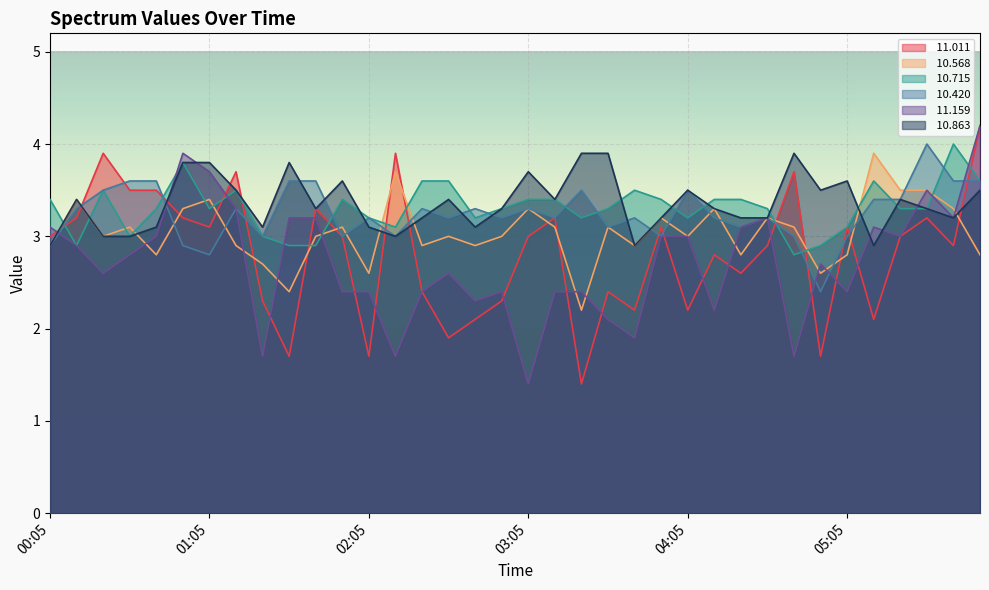

Reading right to left, extract all data points from this chart.

 11.011: 4.2	2.9	3.2	3.0	2.1	3.1	1.7	3.7	2.9	2.6	2.8	2.2	3.1	2.2	2.4	1.4	3.2	3.0	2.3	2.1	1.9	2.4	3.9	1.7	3.0	3.3	1.7	2.3	3.7	3.1	3.2	3.5	3.5	3.9	3.2	3.0
 10.568: 2.8	3.3	3.5	3.5	3.9	2.8	2.6	3.1	3.2	2.8	3.3	3.0	3.2	2.9	3.1	2.2	3.1	3.3	3.0	2.9	3.0	2.9	3.7	2.6	3.1	3.0	2.4	2.7	2.9	3.4	3.3	2.8	3.1	3.0	3.4	2.9
 10.715: 3.6	4.0	3.3	3.3	3.6	3.1	2.9	2.8	3.3	3.4	3.4	3.2	3.4	3.5	3.3	3.2	3.4	3.4	3.3	3.2	3.6	3.6	3.1	3.2	3.4	2.9	2.9	3.0	3.5	3.3	3.8	3.3	3.0	3.5	2.9	3.4
 10.420: 3.6	3.6	4.0	3.4	3.4	3.0	2.4	3.0	3.2	3.1	3.2	3.5	3.0	3.2	3.1	3.5	3.2	3.3	3.2	3.3	3.2	3.3	3.0	3.2	3.0	3.6	3.6	3.0	3.3	2.8	2.9	3.6	3.6	3.5	3.3	2.9
 11.159: 4.2	3.2	3.5	3.0	3.1	2.4	2.7	1.7	3.2	3.1	2.2	3.0	3.0	1.9	2.1	2.4	2.4	1.4	2.4	2.3	2.6	2.4	1.7	2.4	2.4	3.2	3.2	1.7	3.3	3.7	3.9	3.0	2.8	2.6	2.9	3.1
 10.863: 3.5	3.2	3.3	3.4	2.9	3.6	3.5	3.9	3.2	3.2	3.3	3.5	3.2	2.9	3.9	3.9	3.4	3.7	3.3	3.1	3.4	3.2	3.0	3.1	3.6	3.3	3.8	3.1	3.5	3.8	3.8	3.1	3.0	3.0	3.4	2.9